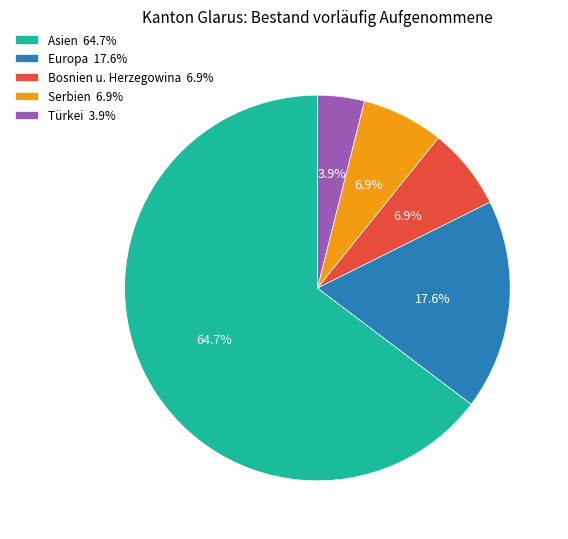

Which has a higher value, Türkei or Bosnien u. Herzegowina?

Bosnien u. Herzegowina